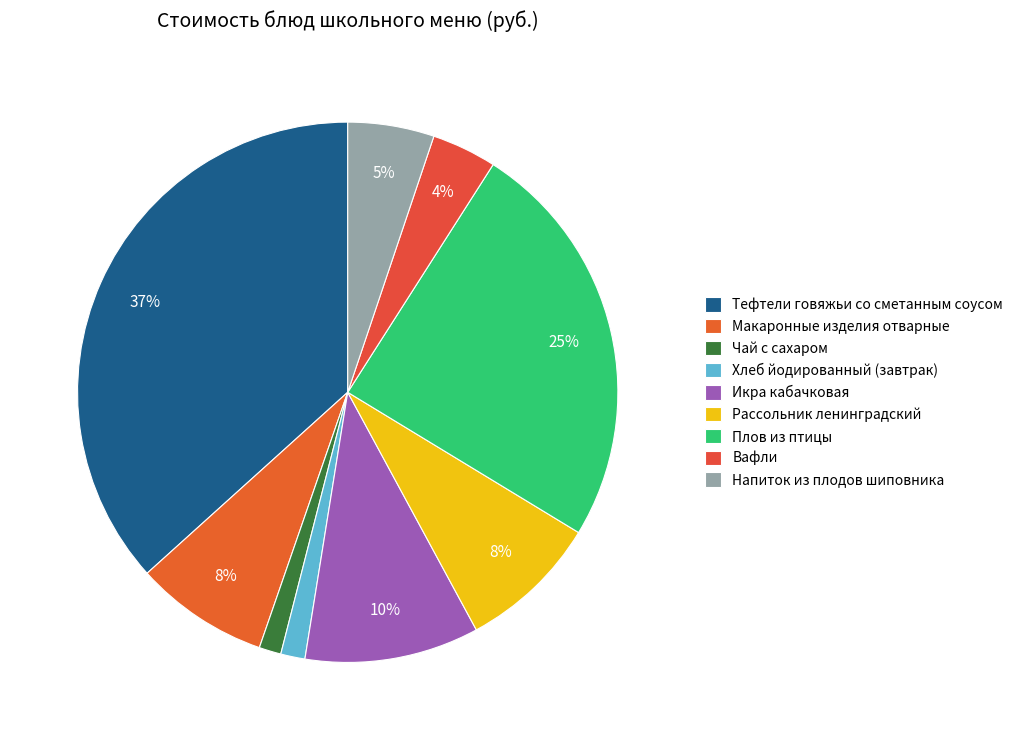

Which has a higher value, Хлеб йодированный (завтрак) or Чай с сахаром?

Хлеб йодированный (завтрак)